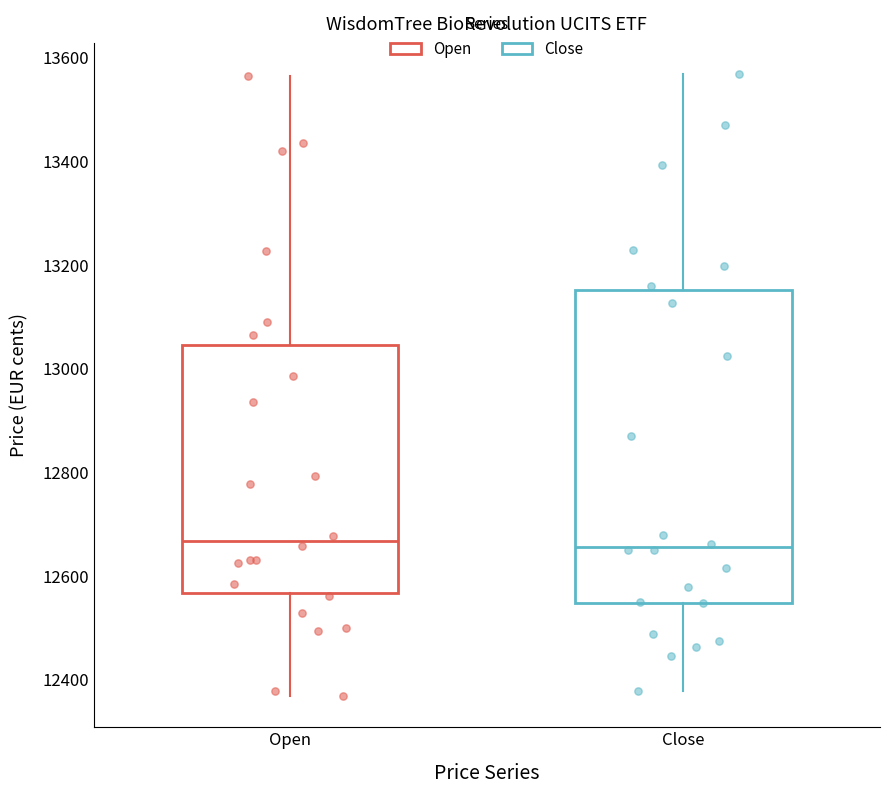

Which box is the tallest, from its lower edge to its upper edge?

Close